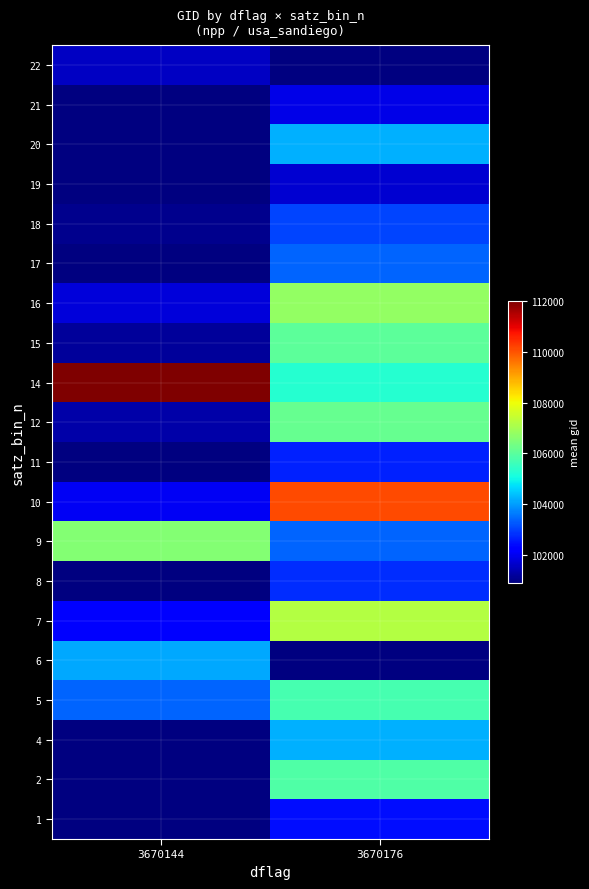

Is it true that row_6 equals 102792.0 at 3670176?

True